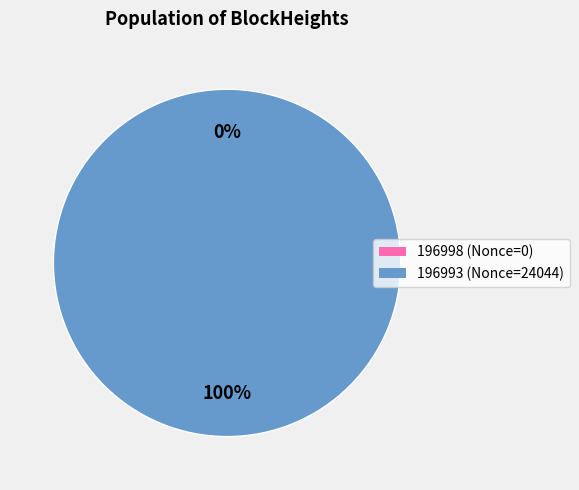

Is 196993 the majority of the pie?

Yes